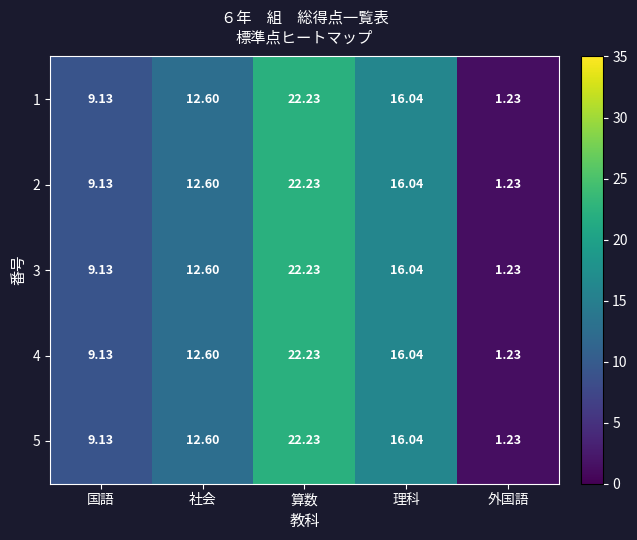

Is the value of 4 at 外国語 greater than the value of 2 at 社会?

No